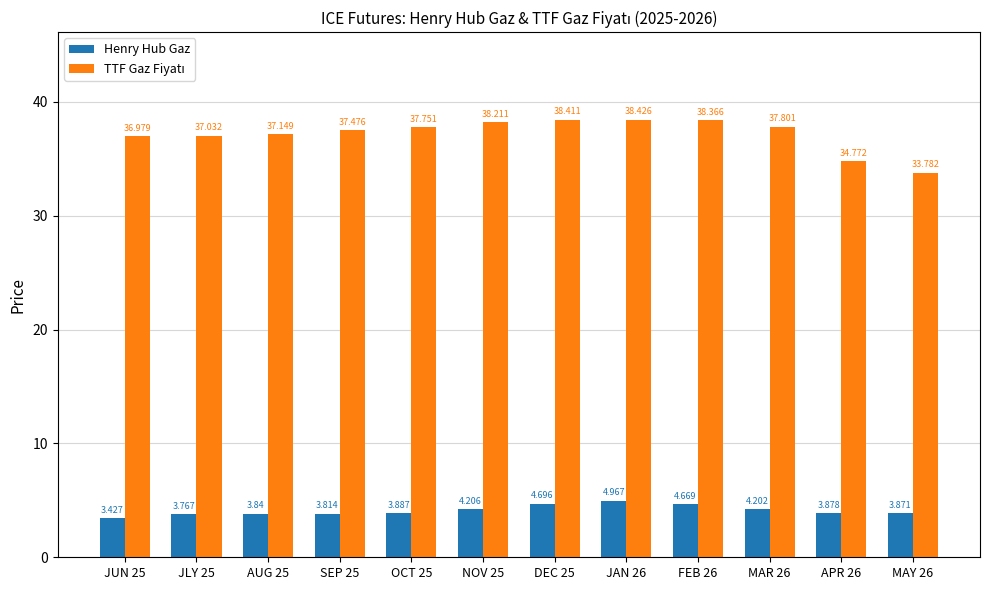

How many series are shown in this chart?

2